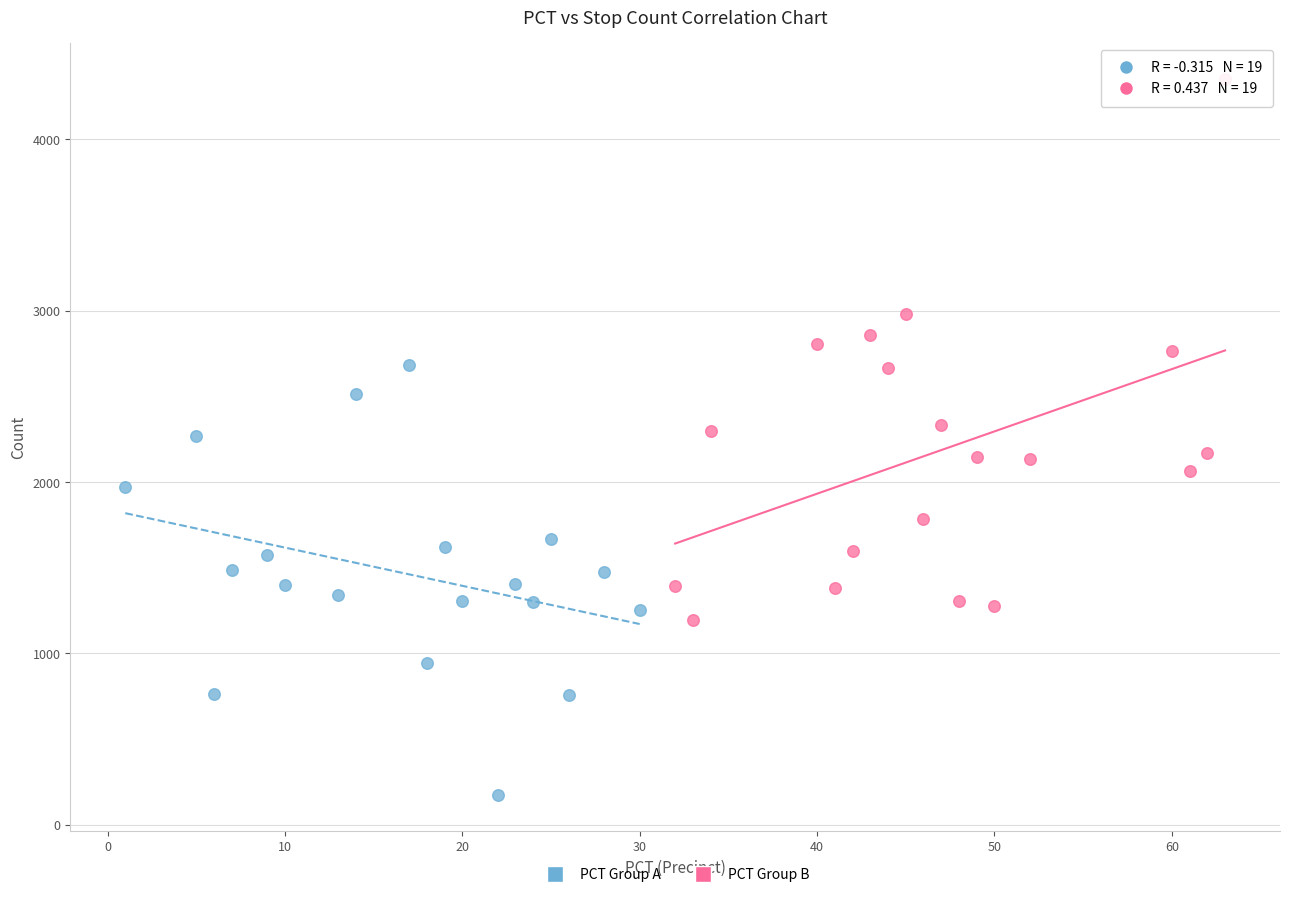

Which series reaches the minimum Y coordinate?

PCT Group A